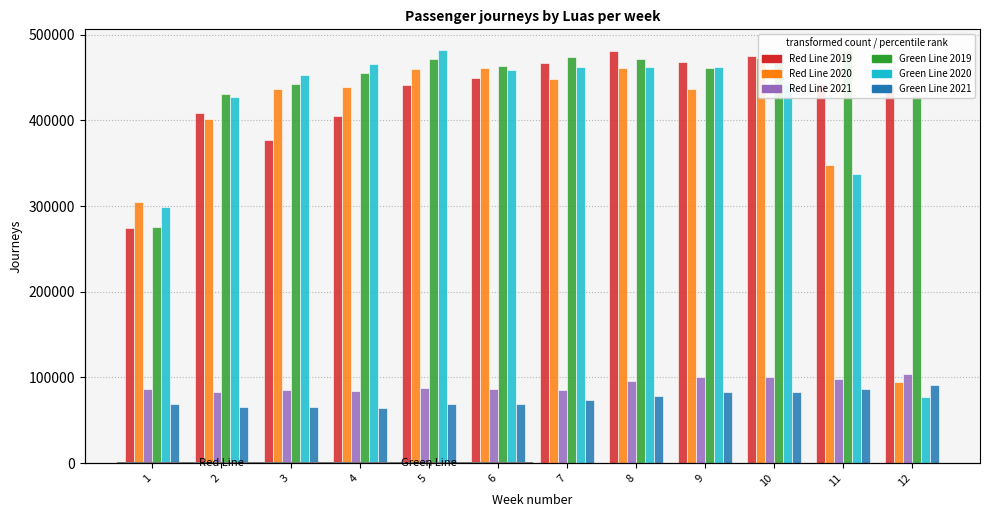

What is the sum of the Green Line 2019 values at 5 and 10?

938049